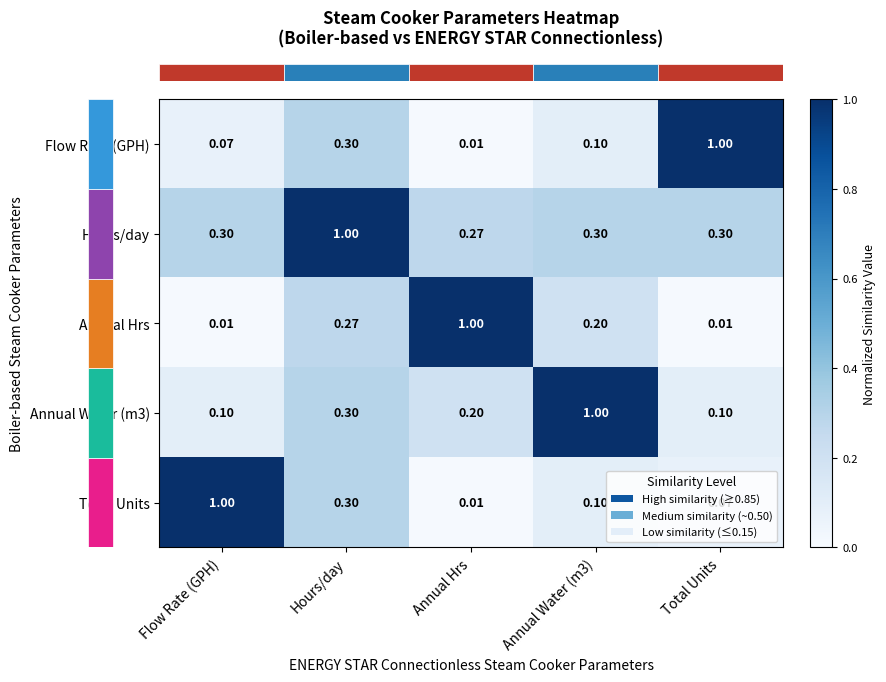

Which category has the lowest value in the Flow Rate (GPH) series?

Annual Hrs